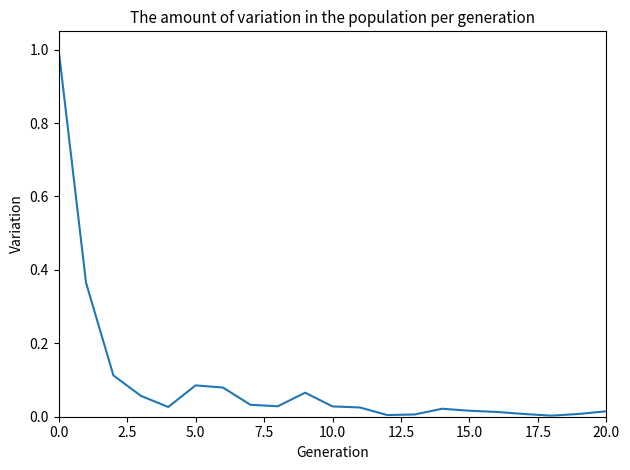

What is the difference between the maximum and minimum values?

1.0